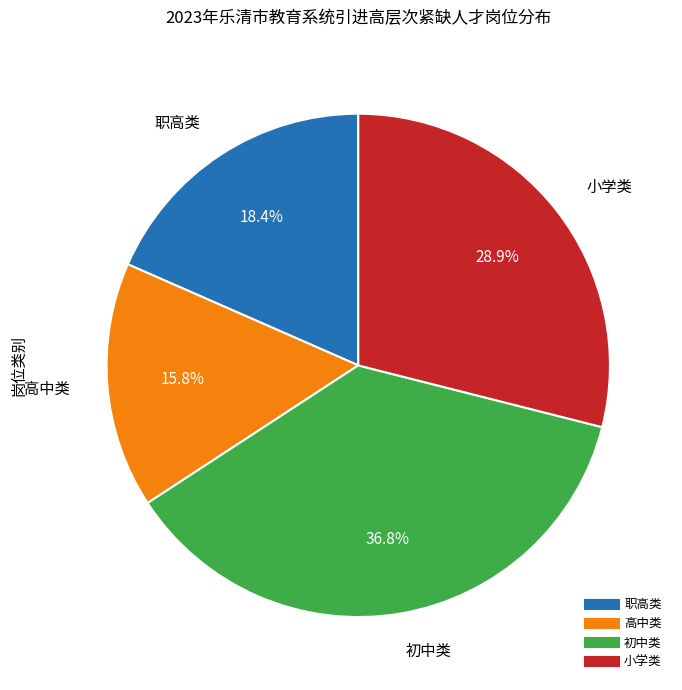

Is there a majority slice in this chart?

No